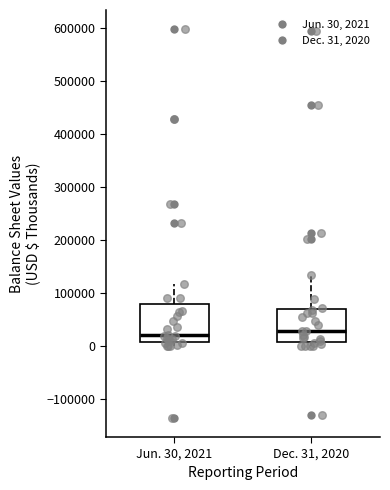

Reading left to right, transcribe this box plot: for each box, give where its median line is, the range the box spans, and where its two whiskers end, as read against the y-axis. The values are not printed on the chart, so give them approximately, as read against the axis.

Jun. 30, 2021: median 20000, box 10000 to 80000, whiskers 0 to 120000
Dec. 31, 2020: median 30000, box 10000 to 70000, whiskers 0 to 130000